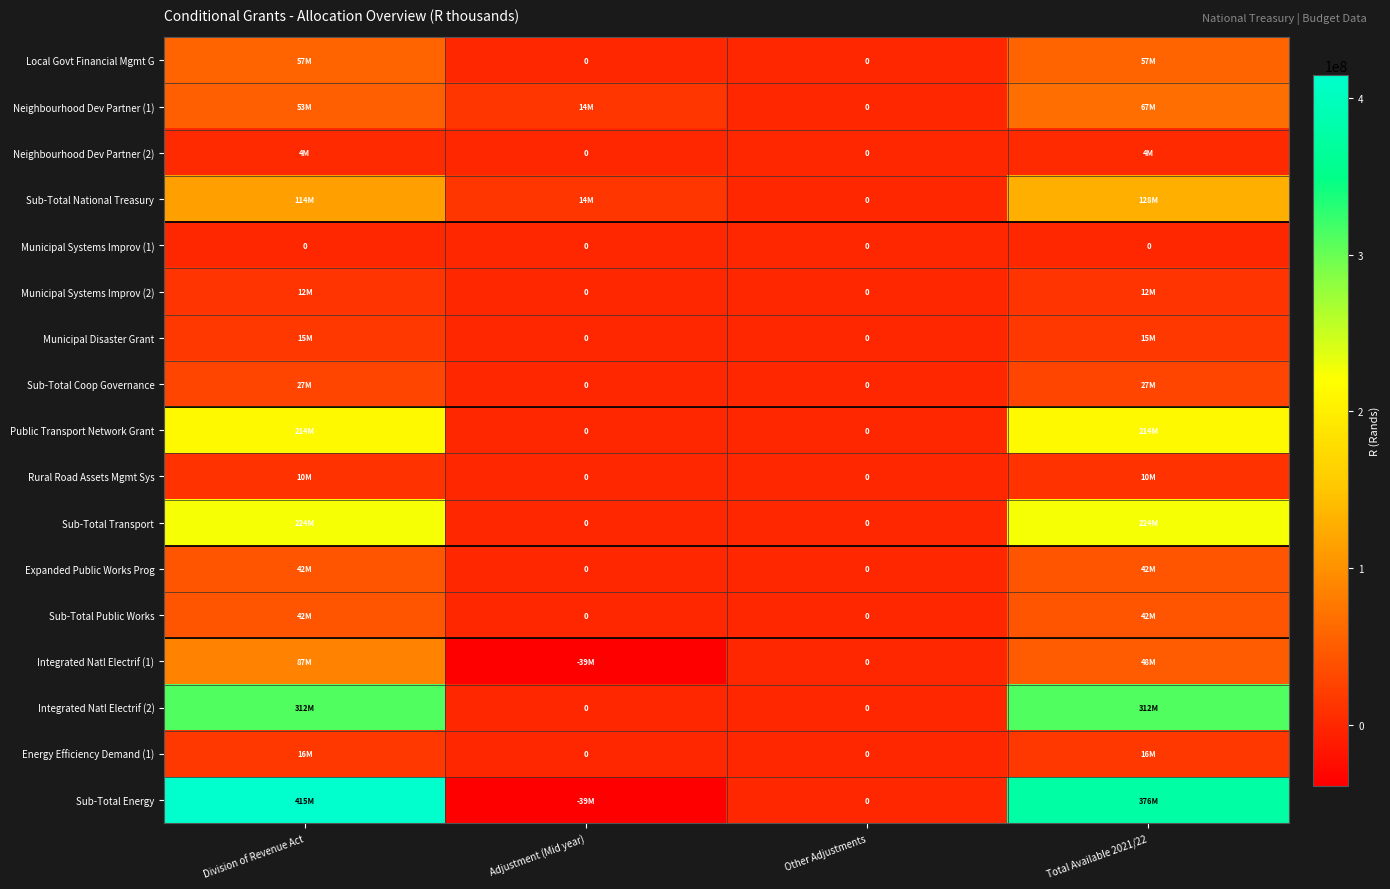

Which series has the largest range (max minus min)?

Sub-Total Energy